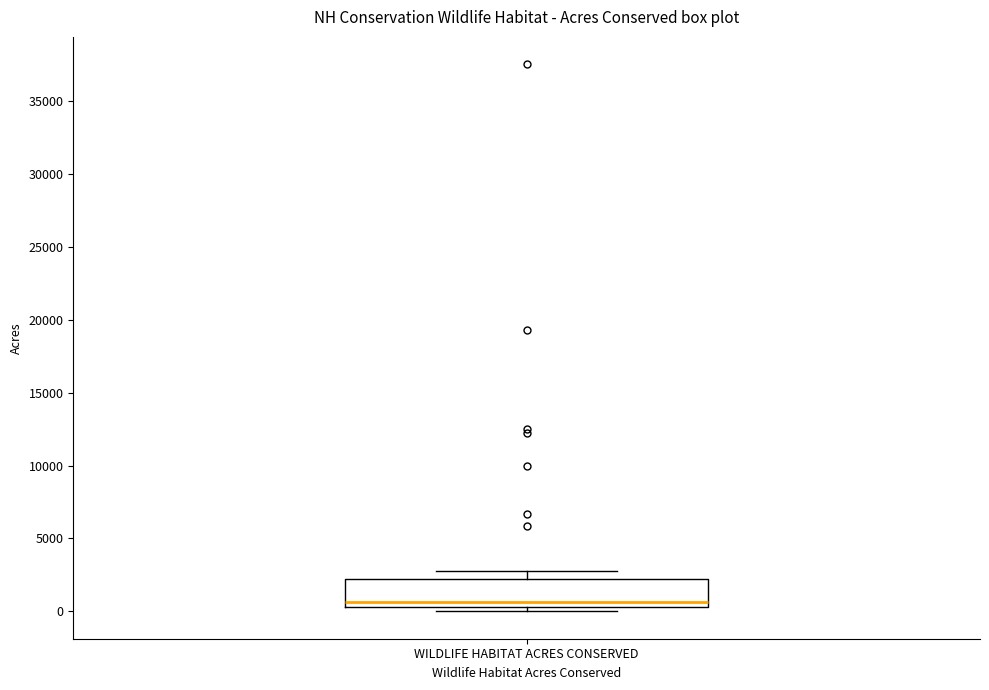

Transcribe this box plot: give where the median line is, the range the box spans, and where the two whiskers end, as read against the y-axis. The values are not printed on the chart, so give them approximately, as read against the axis.

median 500 (just above the box's lower edge), box 500 to 2500, whiskers 0 to 3000